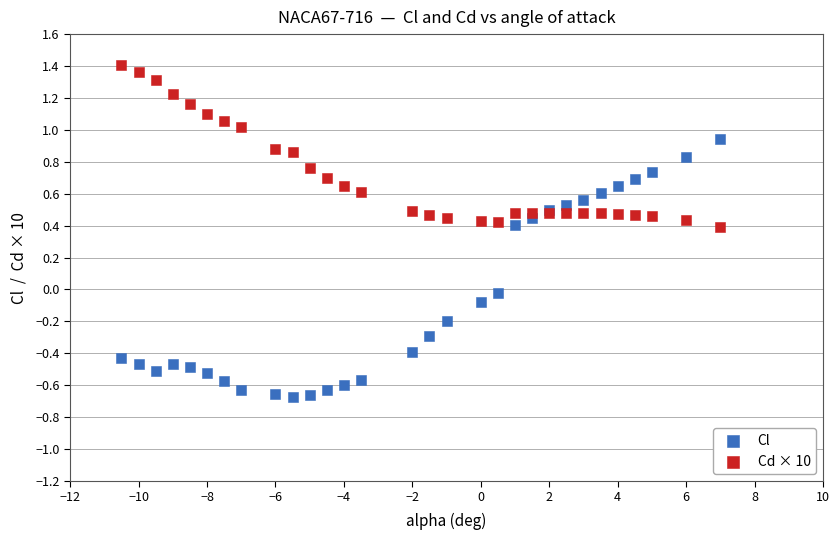

Which series reaches the maximum Y coordinate?

Cd × 10